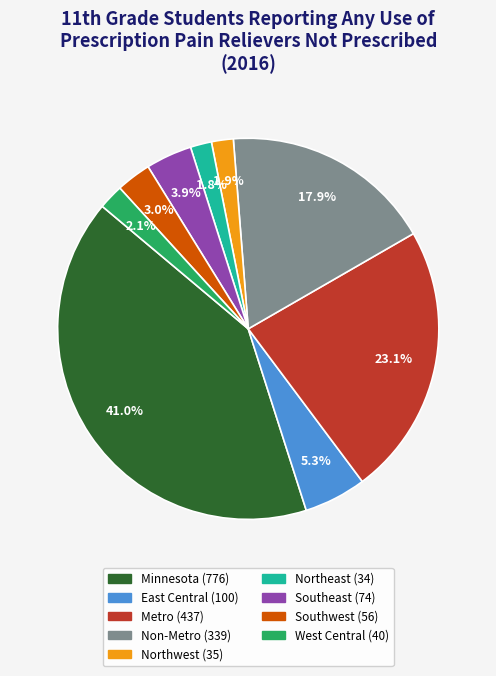

Combined, what portion of the pie is Southeast and Northeast?

5.7%